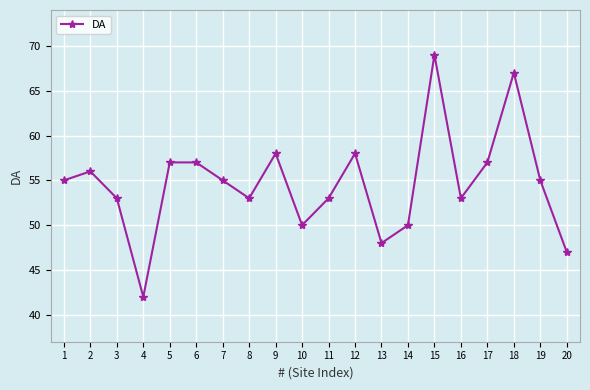

Reading left to right, what are all the values shown in this chart?

55	56	53	42	57	57	55	53	58	50	53	58	48	50	69	53	57	67	55	47